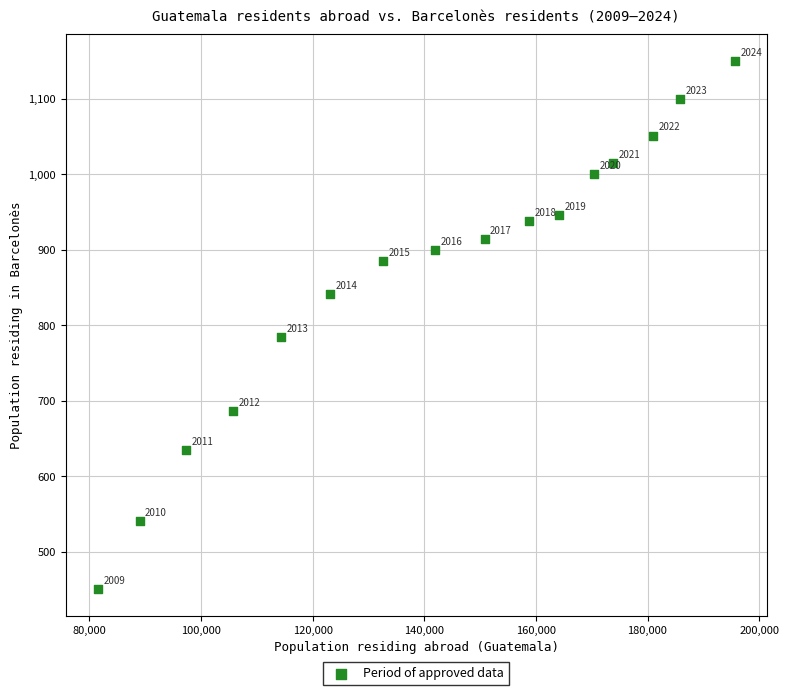

What Y value in the scatter plot is closest to 800?

784